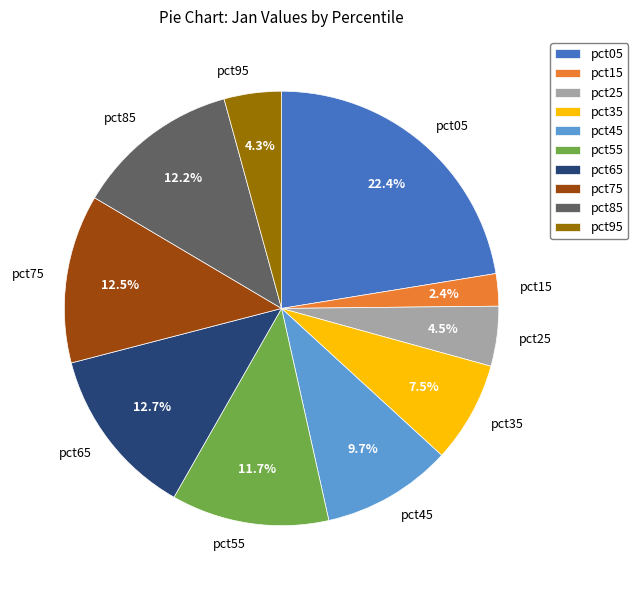

True or false: pct95 accounts for 4% of the total.

True